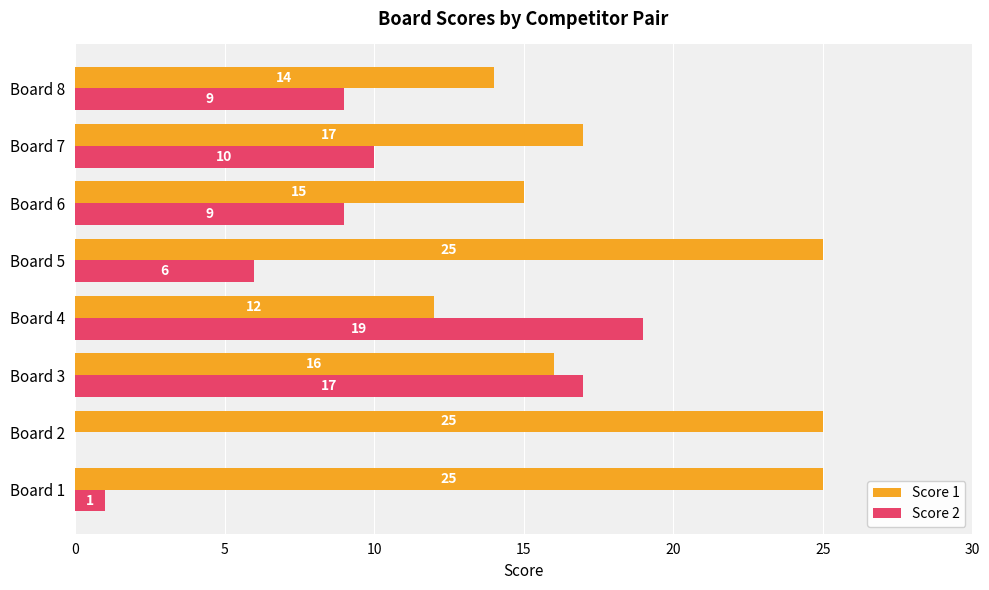

The Score 1 series shows 25 at Board 7. True or false?

False